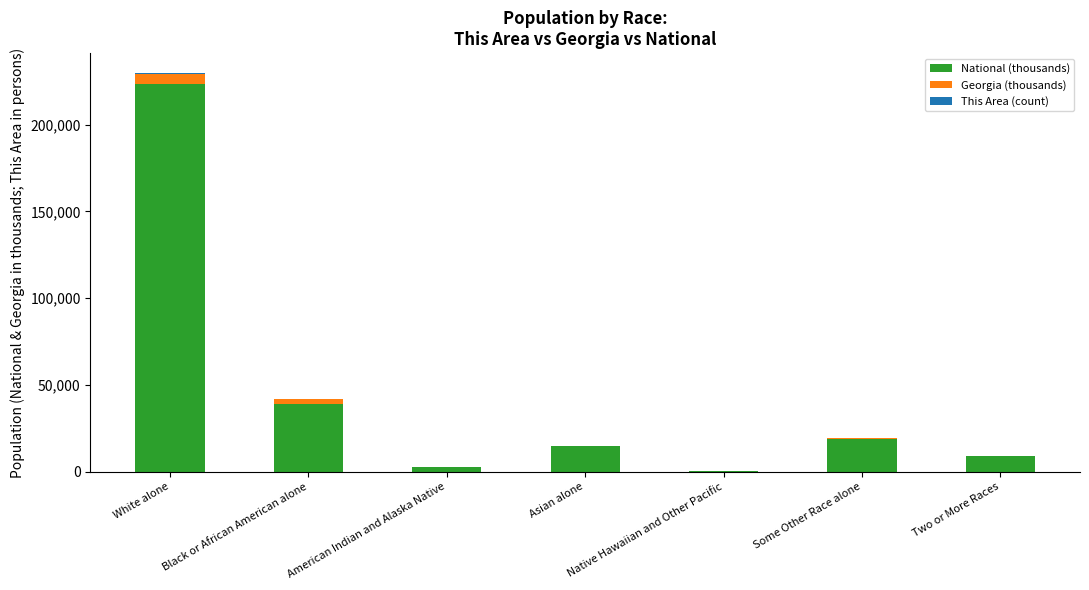

True or false: National (thousands) has a value of 5239.7 at Some Other Race alone.

False